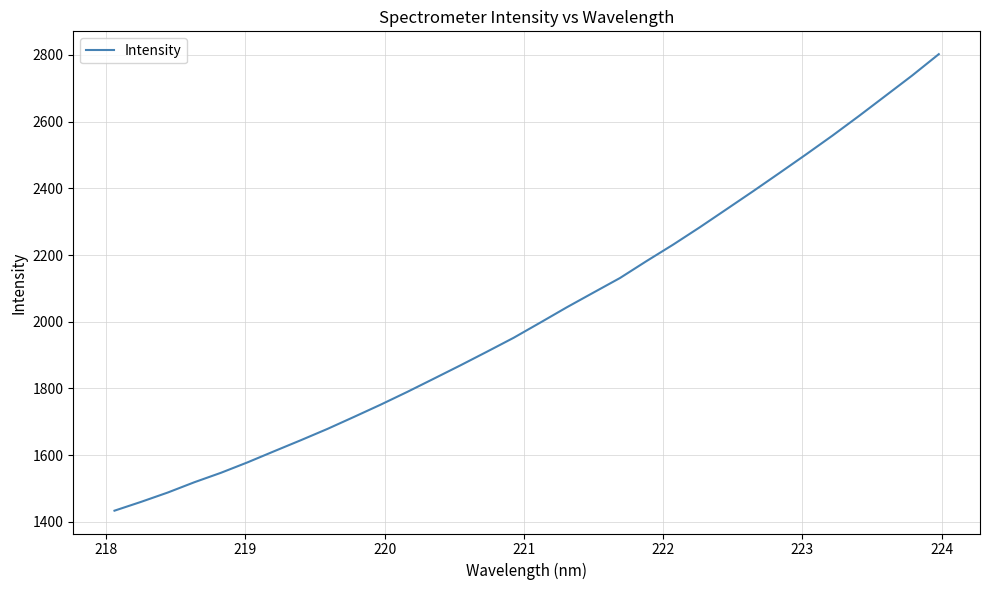

What is the average value?

2024.8